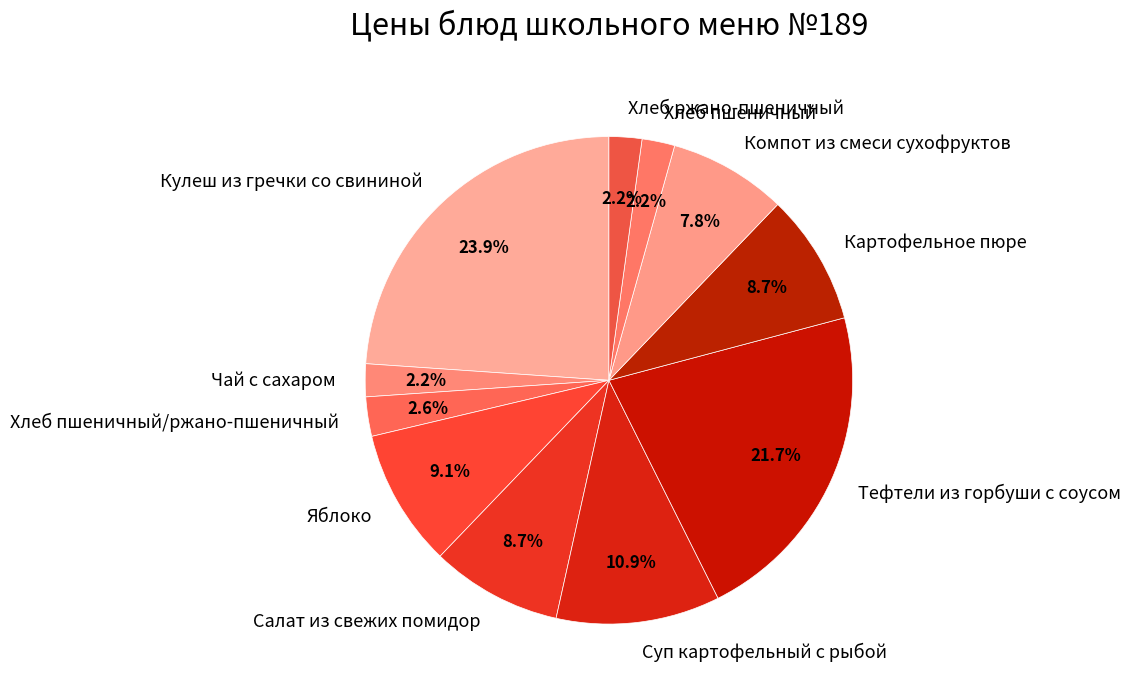

What is the largest slice in the pie chart?

Кулеш из гречки со свининой